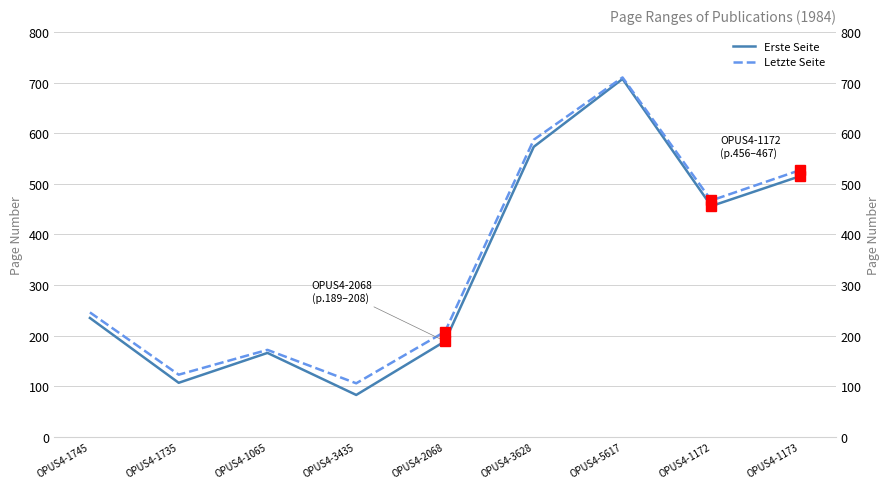

What is the sum of the Erste Seite values at OPUS4-2068 and OPUS4-3628?

762